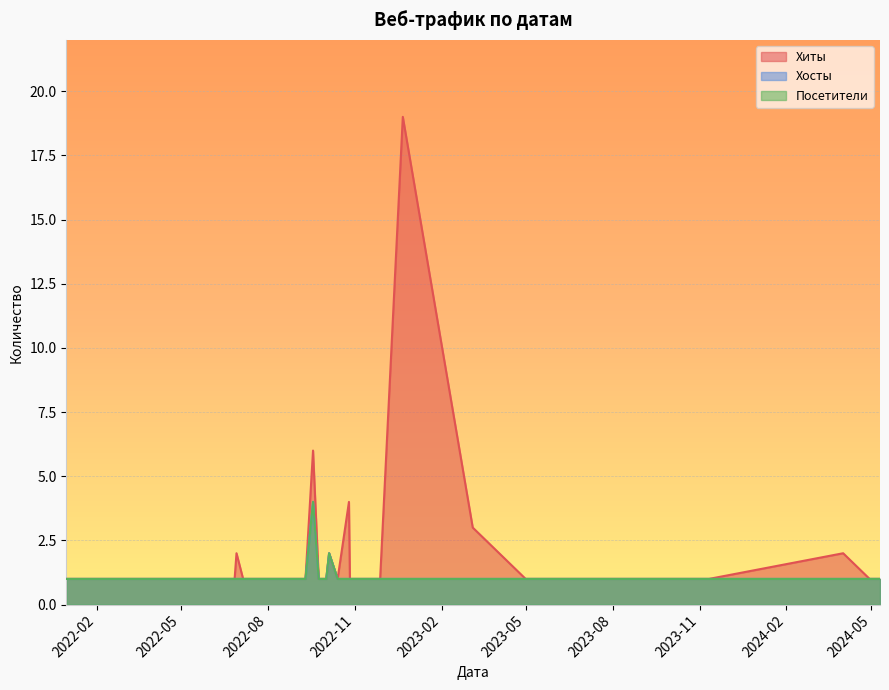

Reading left to right, transcribe all the data shown in this chart.

Хиты: 2024-05-10=1	2024-04-29=1	2024-04-01=2	2023-11-11=1	2023-10-10=1	2023-09-25=1	2023-08-30=1	2023-06-26=1	2023-05-01=1	2023-03-06=3	2022-12-22=19	2022-11-28=1	2022-11-11=1	2022-10-27=1	2022-10-26=4	2022-10-14=1	2022-10-05=2	2022-10-02=1	2022-09-24=1	2022-09-18=6	2022-09-10=1	2022-08-08=1	2022-07-22=1	2022-07-06=1	2022-06-29=2	2022-06-27=1	2022-06-23=1	2022-06-03=1	2022-05-05=1	2022-05-01=1	2022-04-28=1	2022-04-02=1	2022-03-30=1	2022-03-22=1	2022-02-25=1	2022-02-12=1	2022-02-03=1	2022-01-28=1	2022-01-12=1	2021-12-31=1
Хосты: 2024-05-10=1	2024-04-29=1	2024-04-01=1	2023-11-11=1	2023-10-10=1	2023-09-25=1	2023-08-30=1	2023-06-26=1	2023-05-01=1	2023-03-06=1	2022-12-22=1	2022-11-28=1	2022-11-11=1	2022-10-27=1	2022-10-26=1	2022-10-14=1	2022-10-05=2	2022-10-02=1	2022-09-24=1	2022-09-18=4	2022-09-10=1	2022-08-08=1	2022-07-22=1	2022-07-06=1	2022-06-29=1	2022-06-27=1	2022-06-23=1	2022-06-03=1	2022-05-05=1	2022-05-01=1	2022-04-28=1	2022-04-02=1	2022-03-30=1	2022-03-22=1	2022-02-25=1	2022-02-12=1	2022-02-03=1	2022-01-28=1	2022-01-12=1	2021-12-31=1
Посетители: 2024-05-10=1	2024-04-29=1	2024-04-01=1	2023-11-11=1	2023-10-10=1	2023-09-25=1	2023-08-30=1	2023-06-26=1	2023-05-01=1	2023-03-06=1	2022-12-22=1	2022-11-28=1	2022-11-11=1	2022-10-27=1	2022-10-26=1	2022-10-14=1	2022-10-05=2	2022-10-02=1	2022-09-24=1	2022-09-18=4	2022-09-10=1	2022-08-08=1	2022-07-22=1	2022-07-06=1	2022-06-29=1	2022-06-27=1	2022-06-23=1	2022-06-03=1	2022-05-05=1	2022-05-01=1	2022-04-28=1	2022-04-02=1	2022-03-30=1	2022-03-22=1	2022-02-25=1	2022-02-12=1	2022-02-03=1	2022-01-28=1	2022-01-12=1	2021-12-31=1